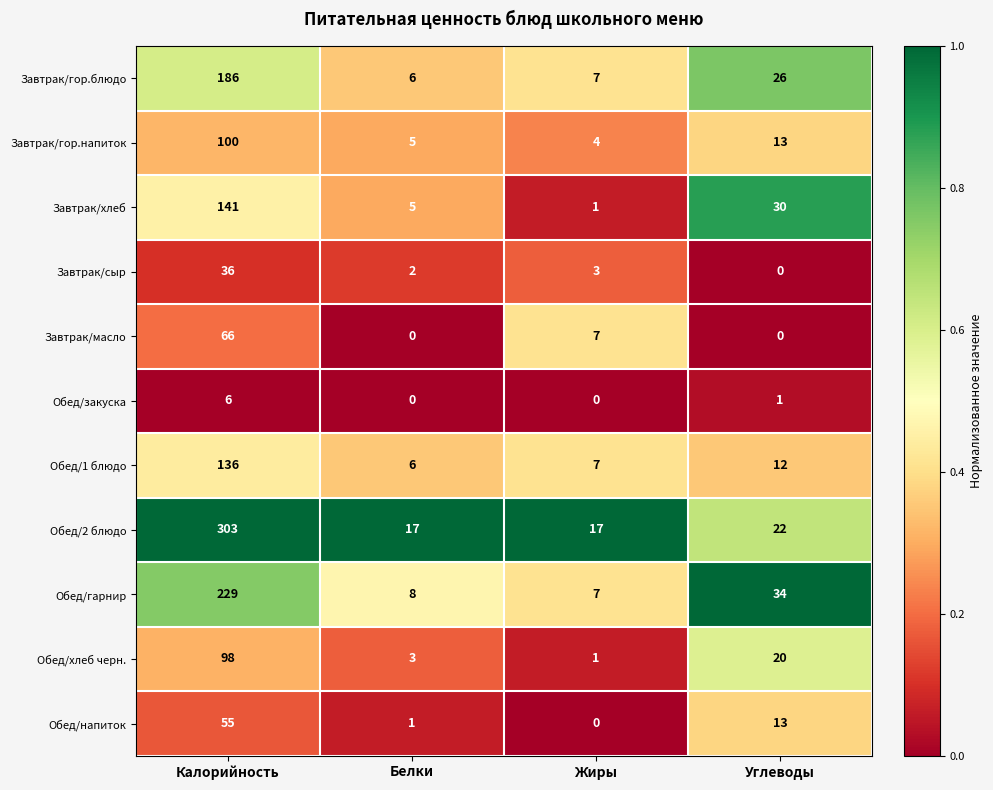

Which series has the widest spread of values?

Обед/2 блюдо